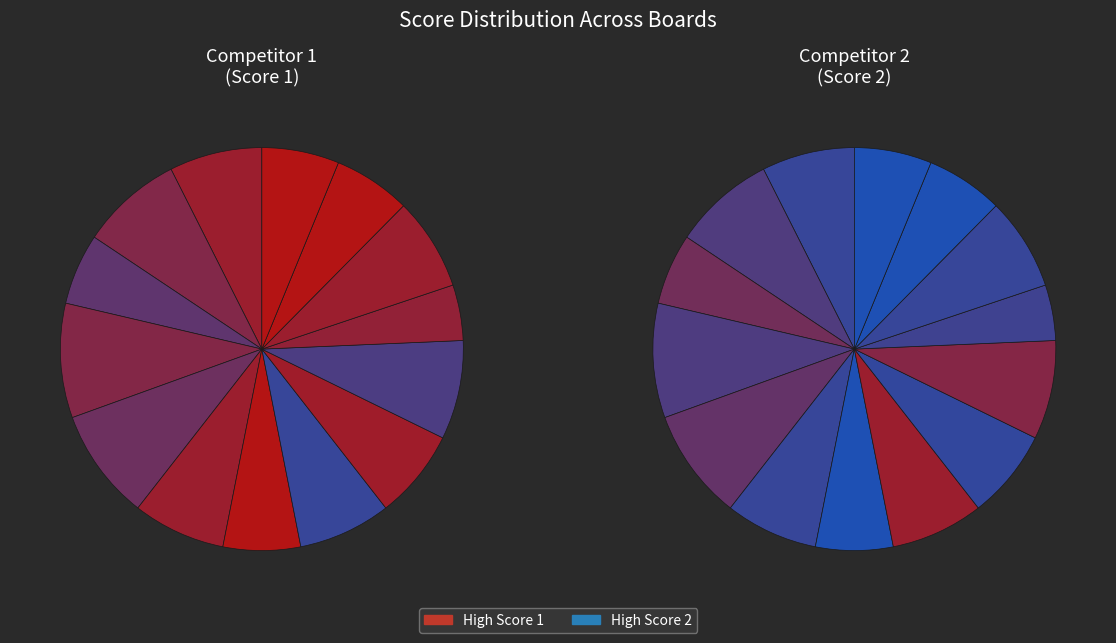

To the nearest percent, what percentage of the pie is Board 4?

10%